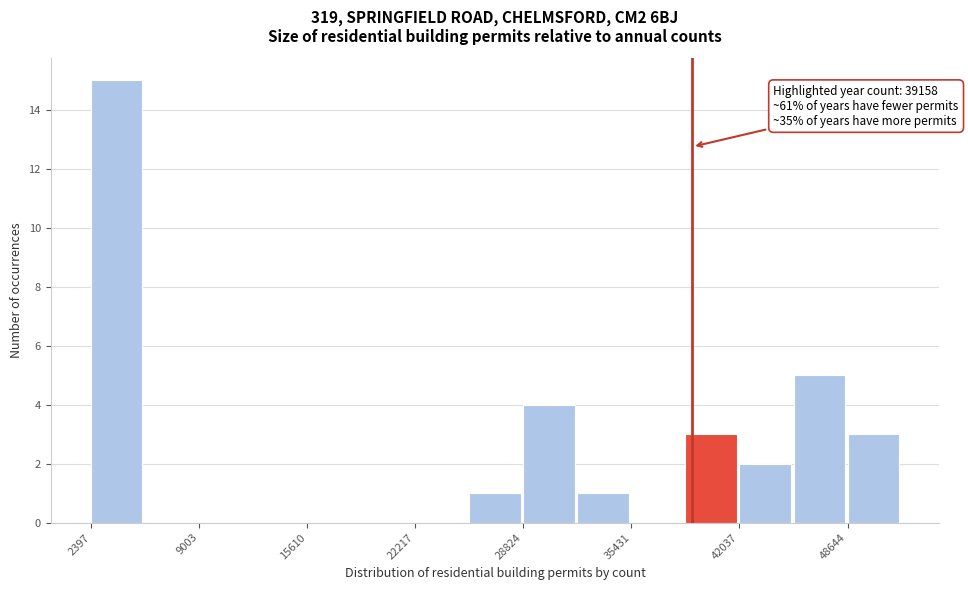

Read against the x-axis, roughly where is the centre of the tallest bar?

4000